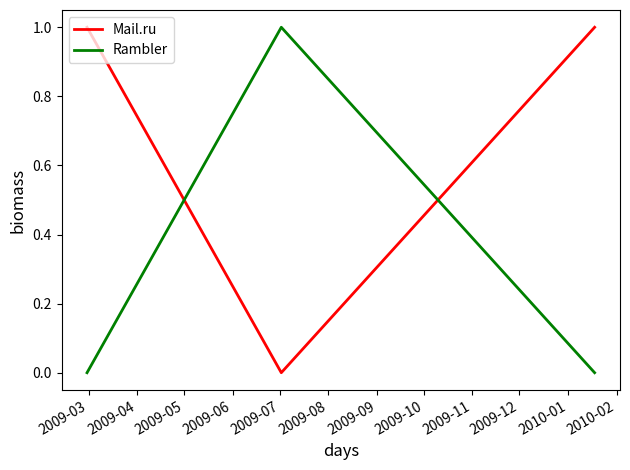

Count the number of data series in this chart.

2